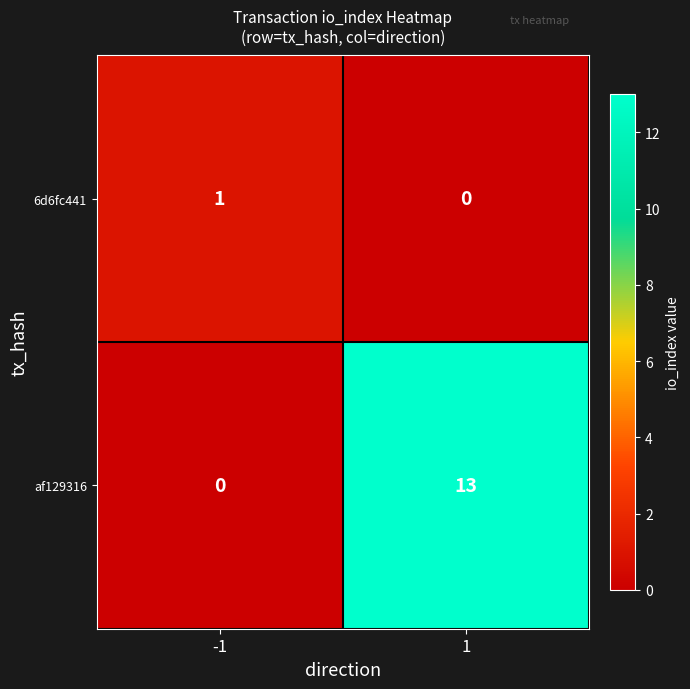

What is the maximum value shown in the chart?

13